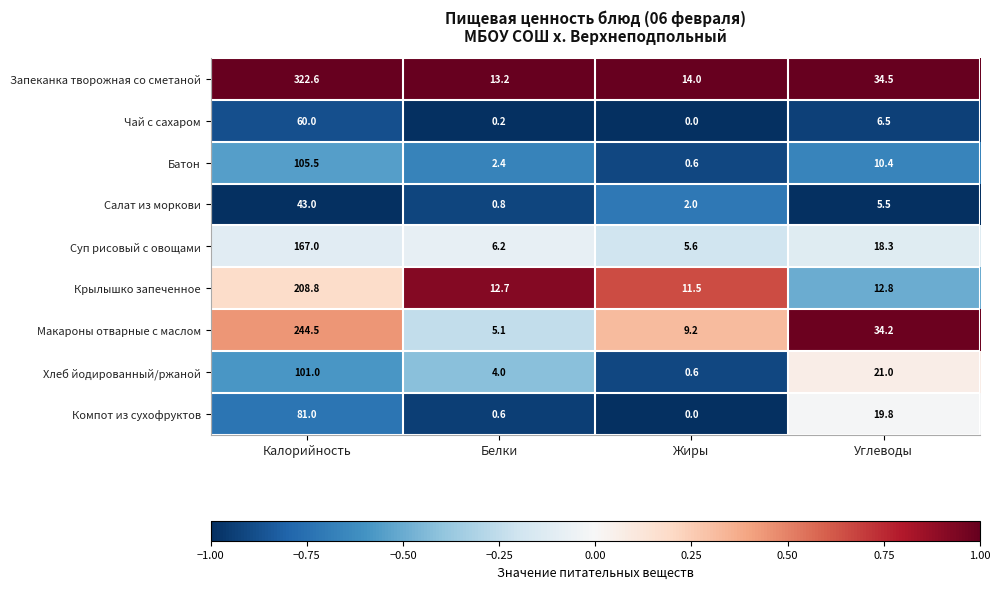

Is it true that Хлеб йодированный/ржаной equals 21.0 at Углеводы?

True